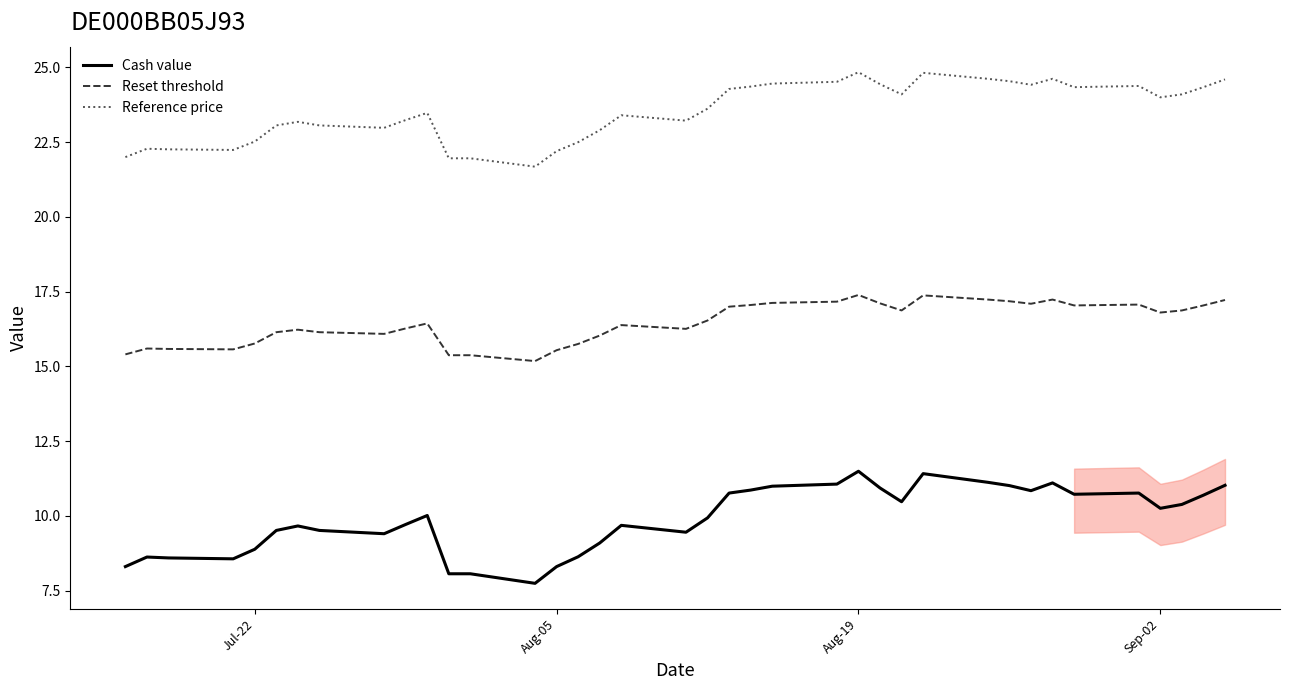

What is the maximum value for Cash value?

11.5